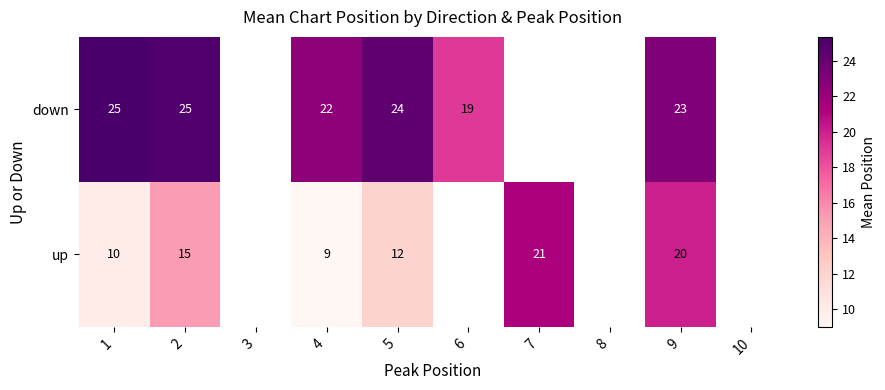

At 2, list the series in order from smallest to largest.

up, down